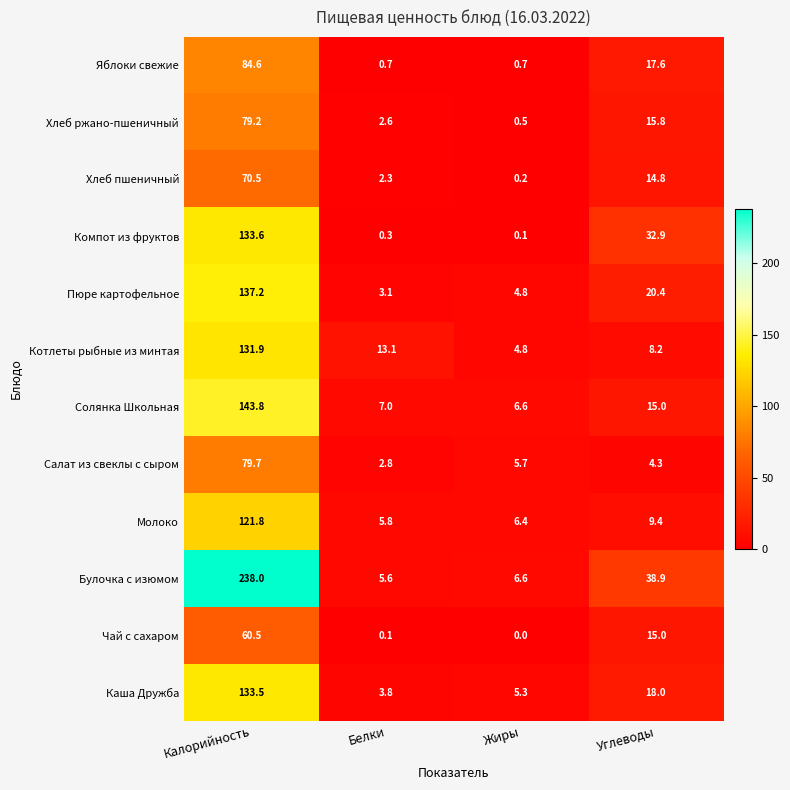

The Котлеты рыбные из минтая series shows 131.9 at Калорийность. True or false?

True